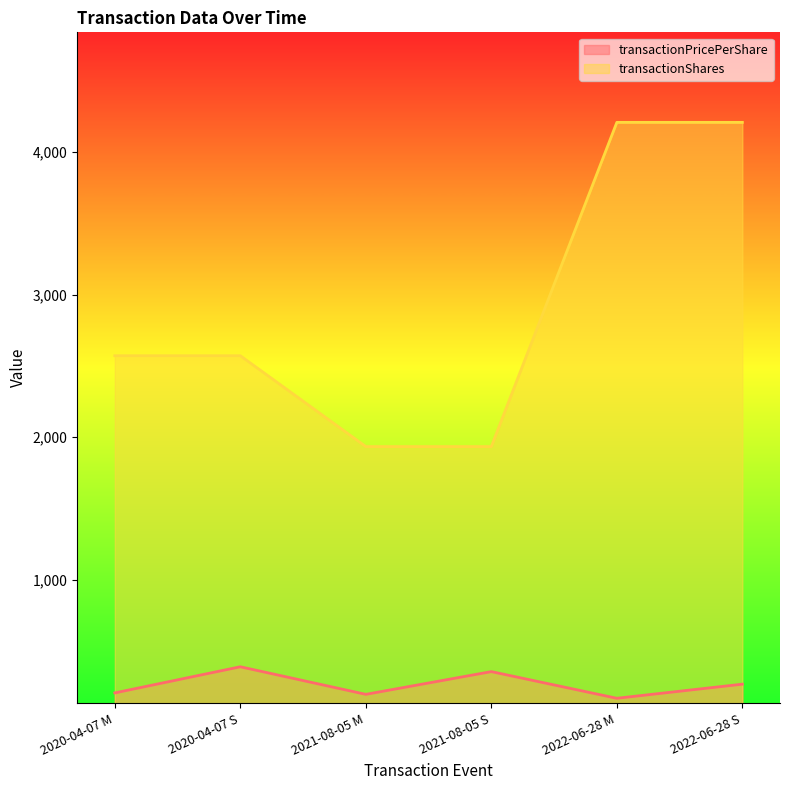

What is the lowest value of the transactionPricePerShare series?

170.2